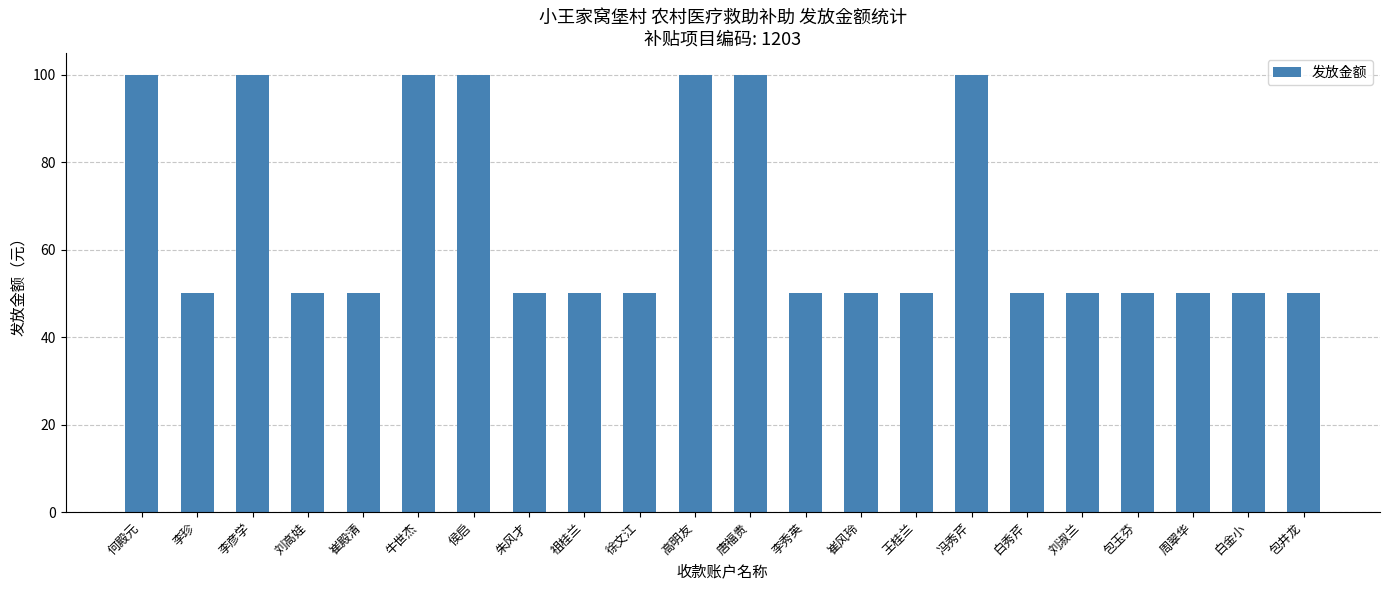

Reading left to right, what are all the values shown in this chart?

100	50	100	50	50	100	100	50	50	50	100	100	50	50	50	100	50	50	50	50	50	50